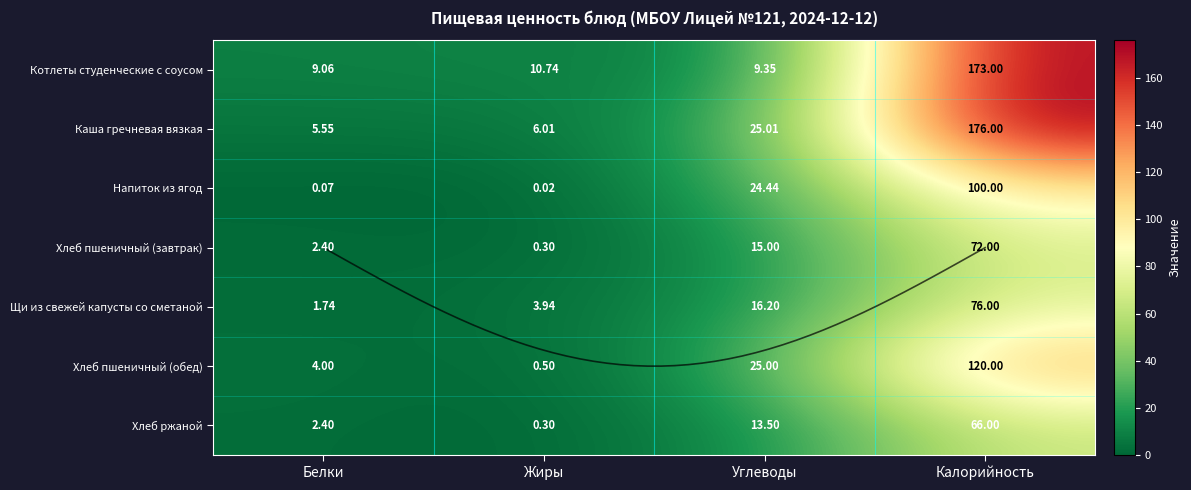

Rank the series by their maximum value, from highest to lowest.

Каша гречневая вязкая, Котлеты студенческие с соусом, Хлеб пшеничный (обед), Напиток из ягод, Щи из свежей капусты со сметаной, Хлеб пшеничный (завтрак), Хлеб ржаной